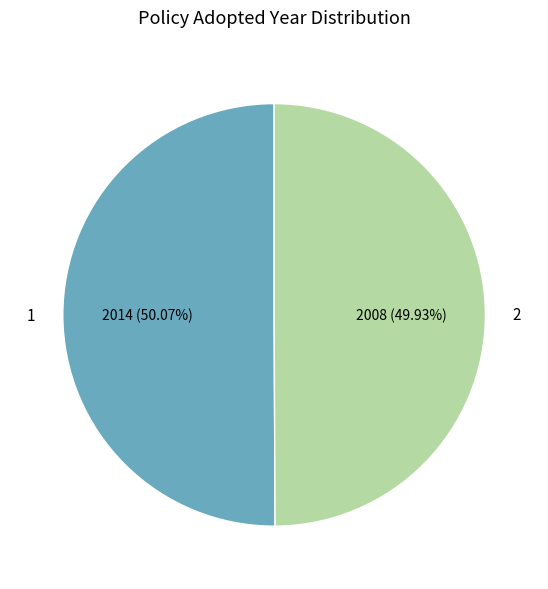

Is there a majority slice in this chart?

Yes